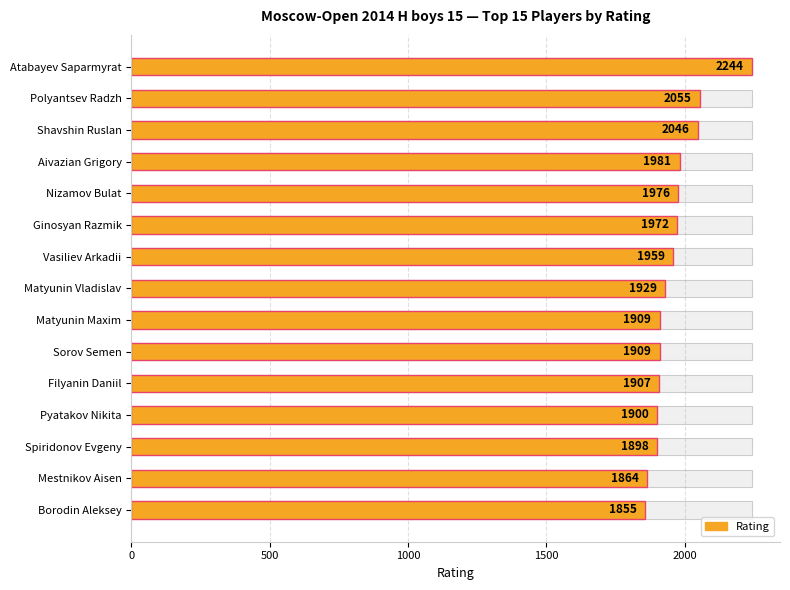

Reading left to right, what are all the values shown in this chart?

2244	2055	2046	1981	1976	1972	1959	1929	1909	1909	1907	1900	1898	1864	1855